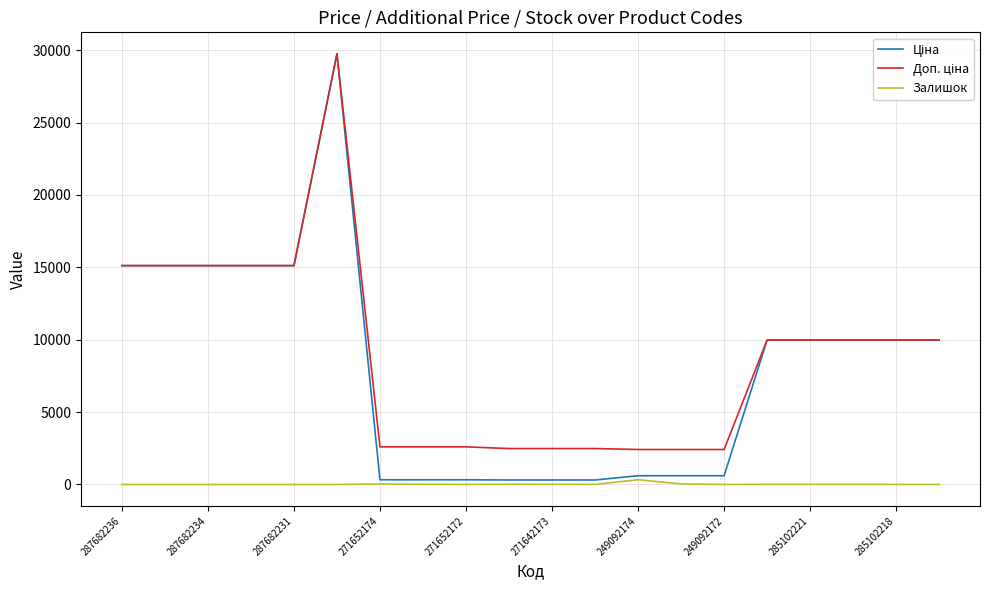

What is the value of the Ціна point at the 16th from the left?

9975.0